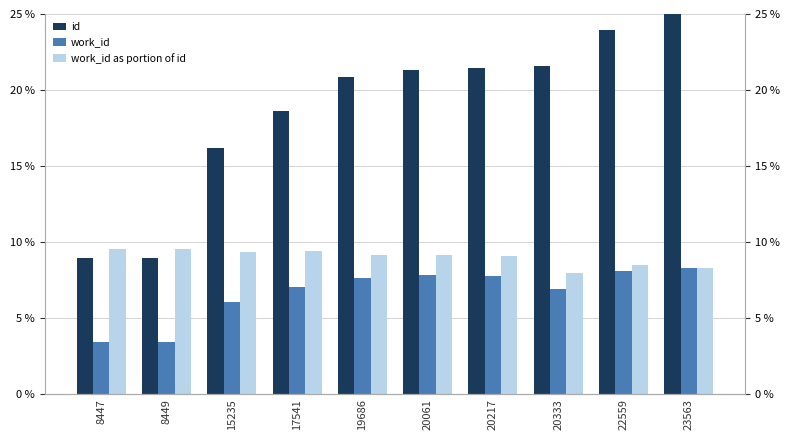

Rank the series at 22559 from highest to lowest value.

id, work_id as portion of id, work_id